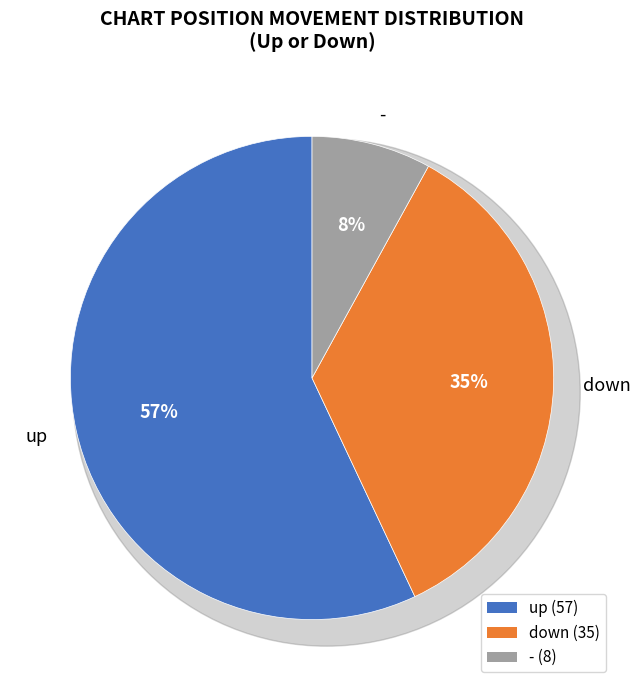

Which slice is the largest?

up